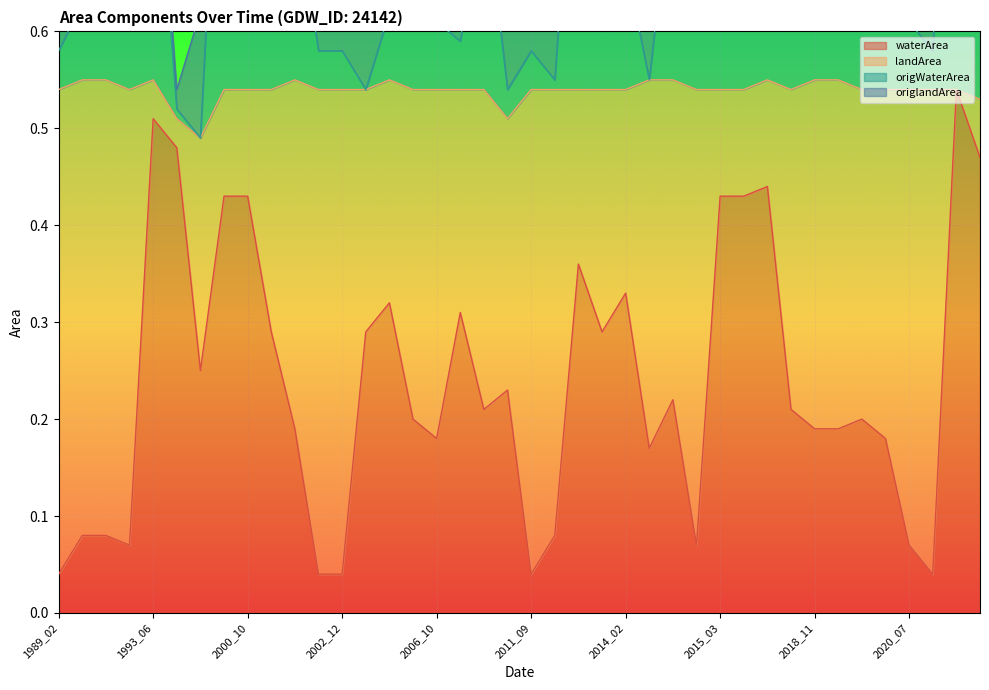

List the series in order of their peak value, highest first.

waterArea, origWaterArea, landArea, origlandArea